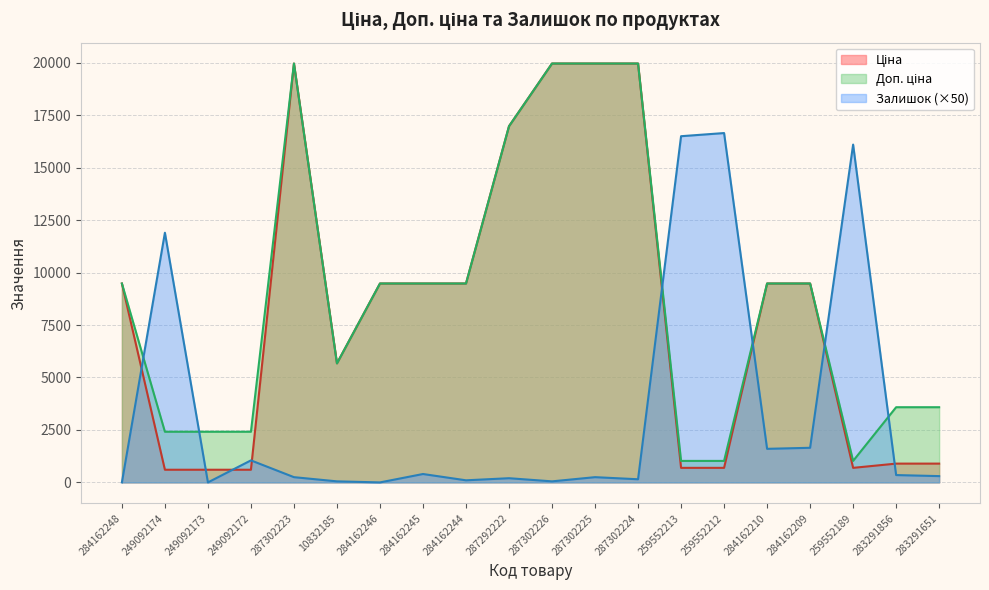

What is the value of the Ціна point at the 18th from the left?

693.7